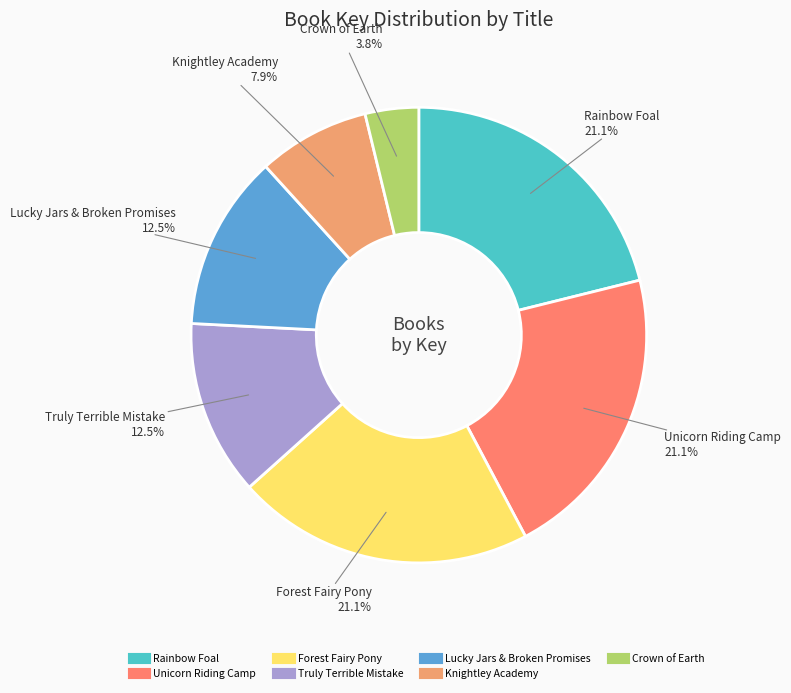

Between Crown of Earth and Unicorn Riding Camp, which is larger?

Unicorn Riding Camp